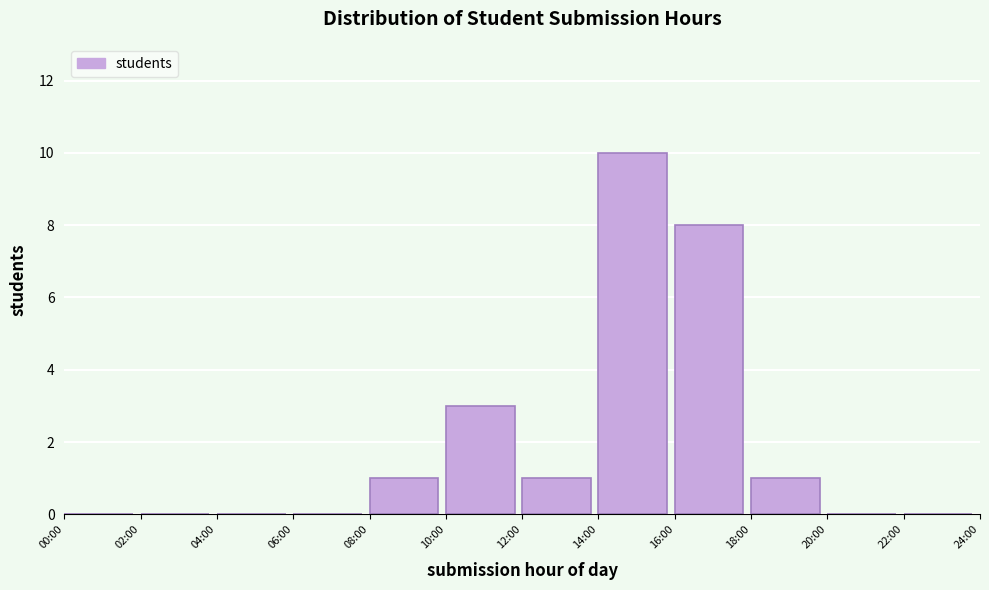

Reading left to right, extract all data points from this chart.

00:00=0	02:00=0	04:00=0	06:00=0	08:00=1	10:00=3	12:00=1	14:00=10	16:00=8	18:00=1	20:00=0	22:00=0